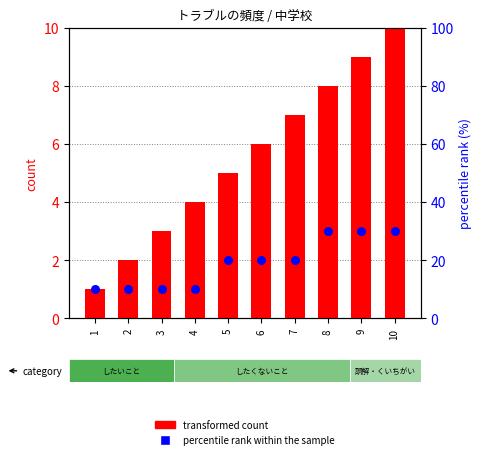

Which series reaches the minimum Y coordinate?

transformed count